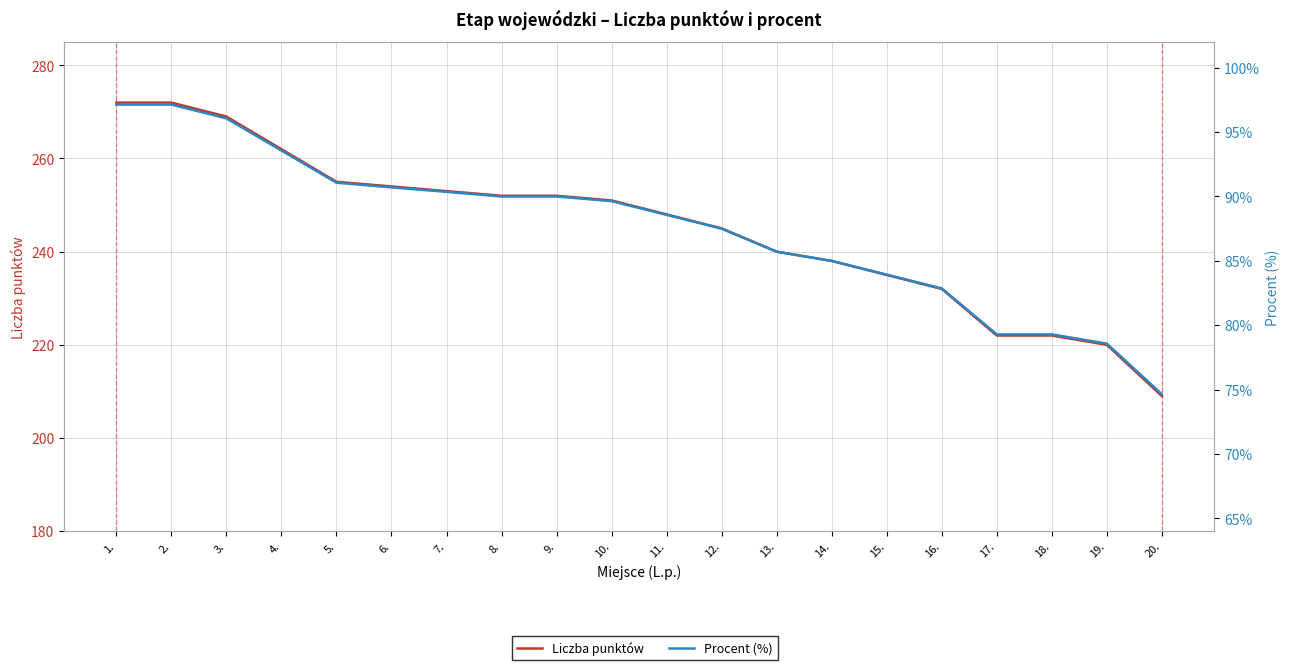

How many lines are shown in the chart?

2